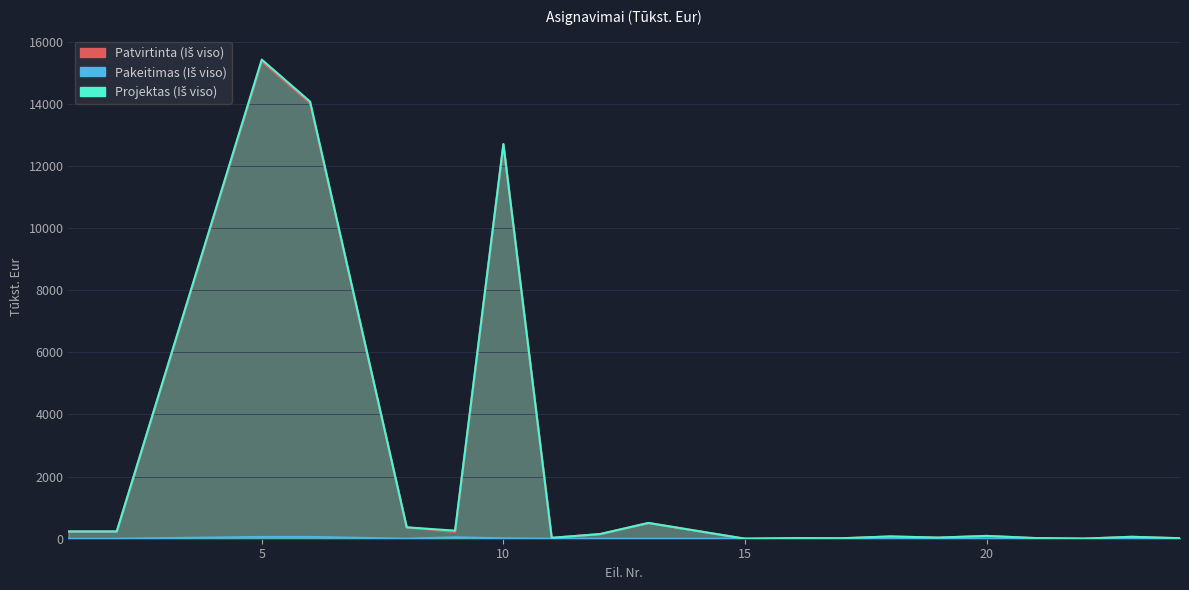

Which series has the largest total across all categories?

Projektas (Iš viso)